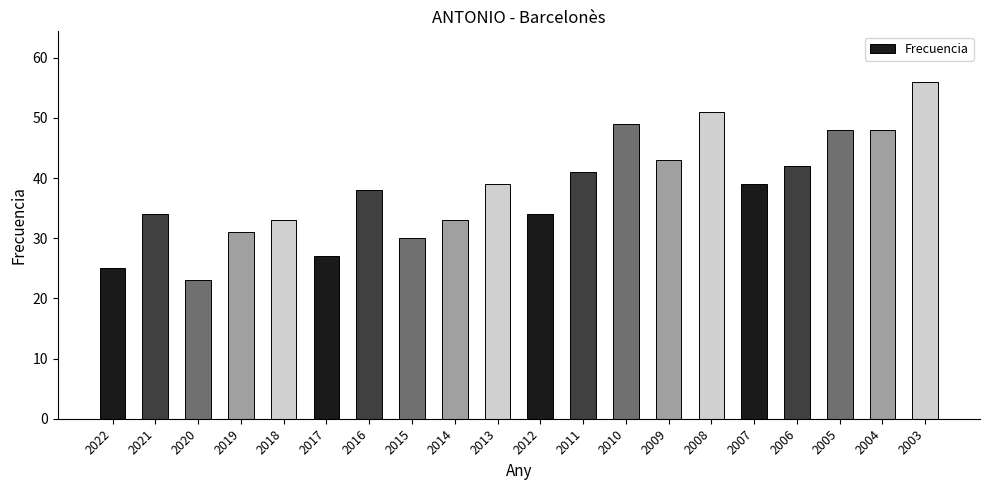

How many values are below 39?

10